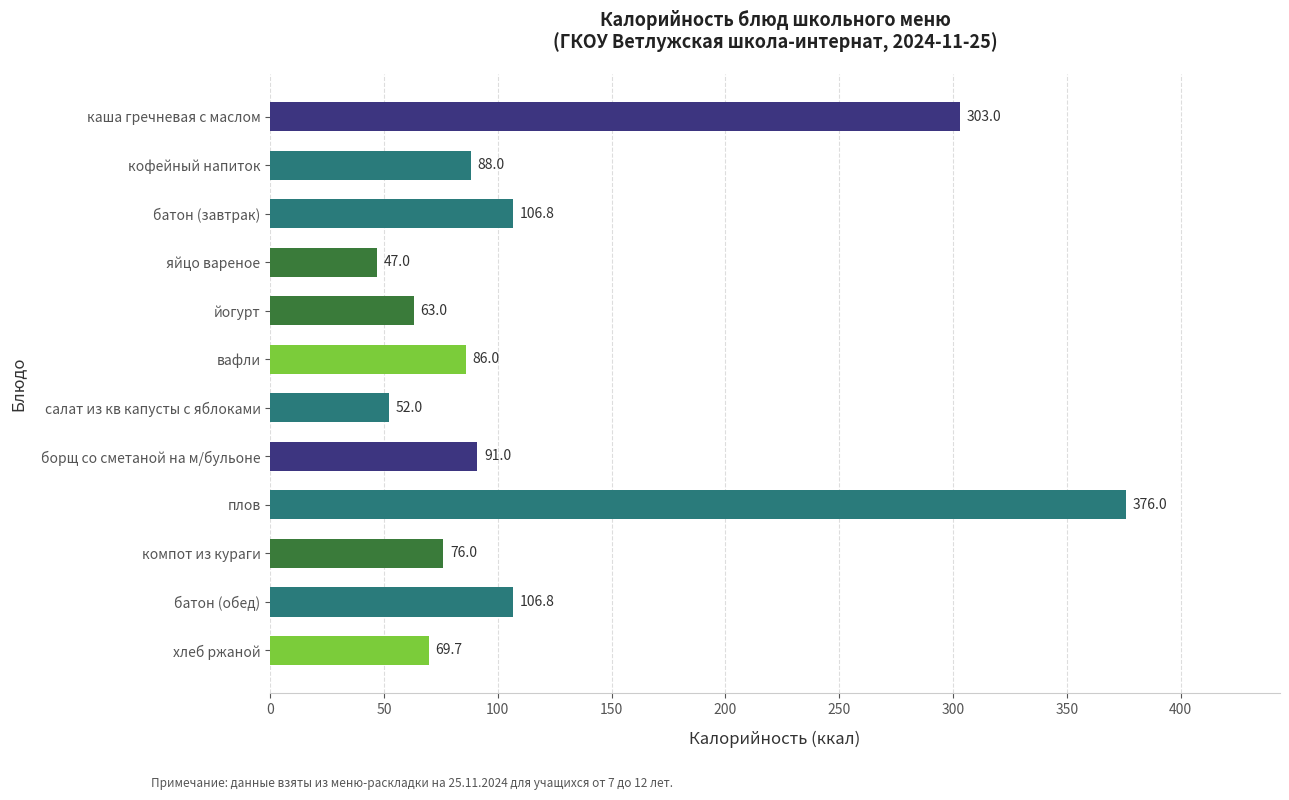

What is the ratio of the value at вафли to the value at яйцо вареное?

1.8